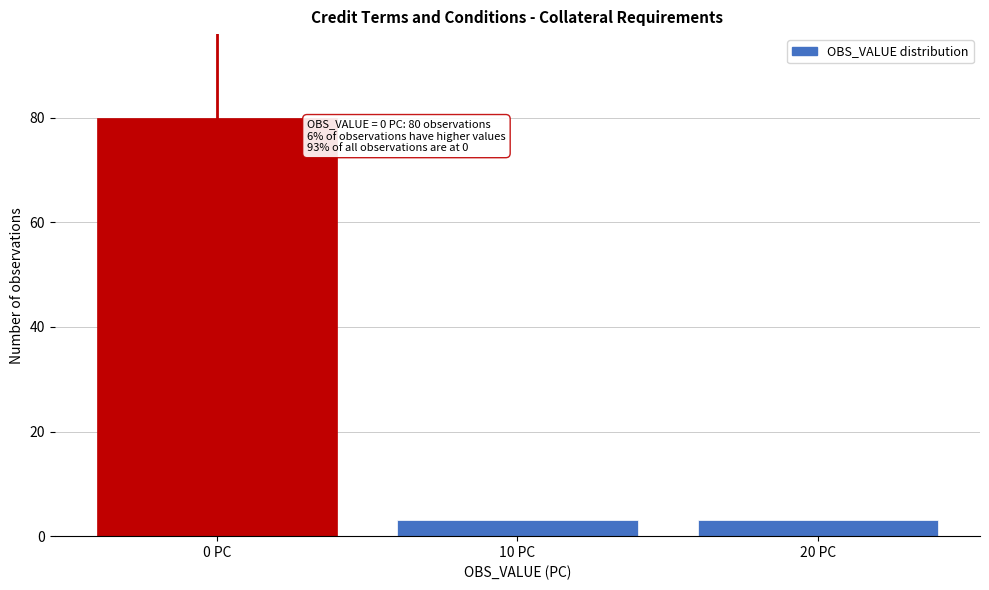

Reading left to right, list all the values displayed in this chart.

80	3	3